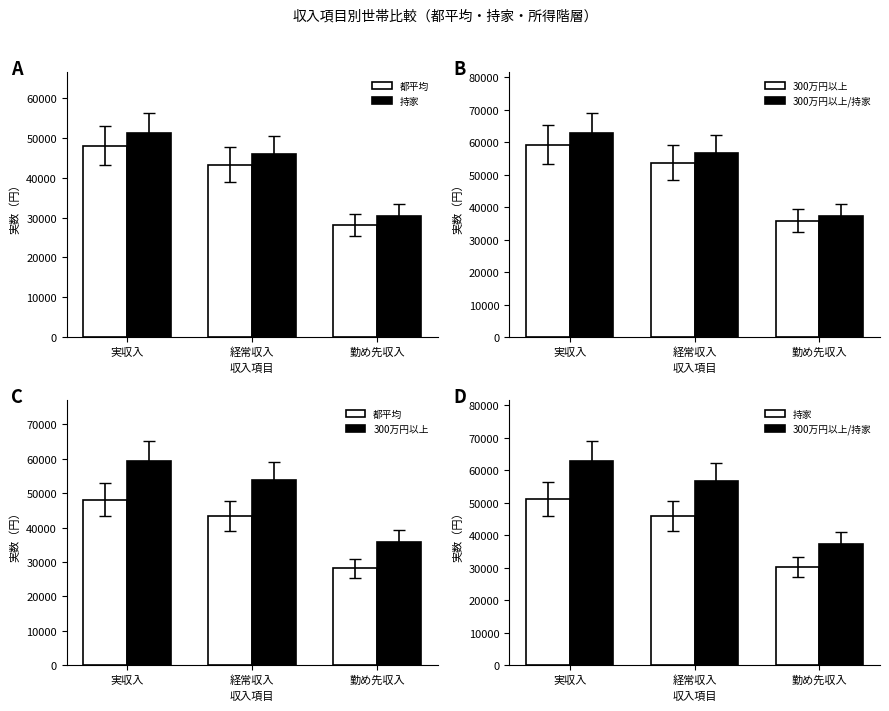

Does the chart contain stacked bars?

No